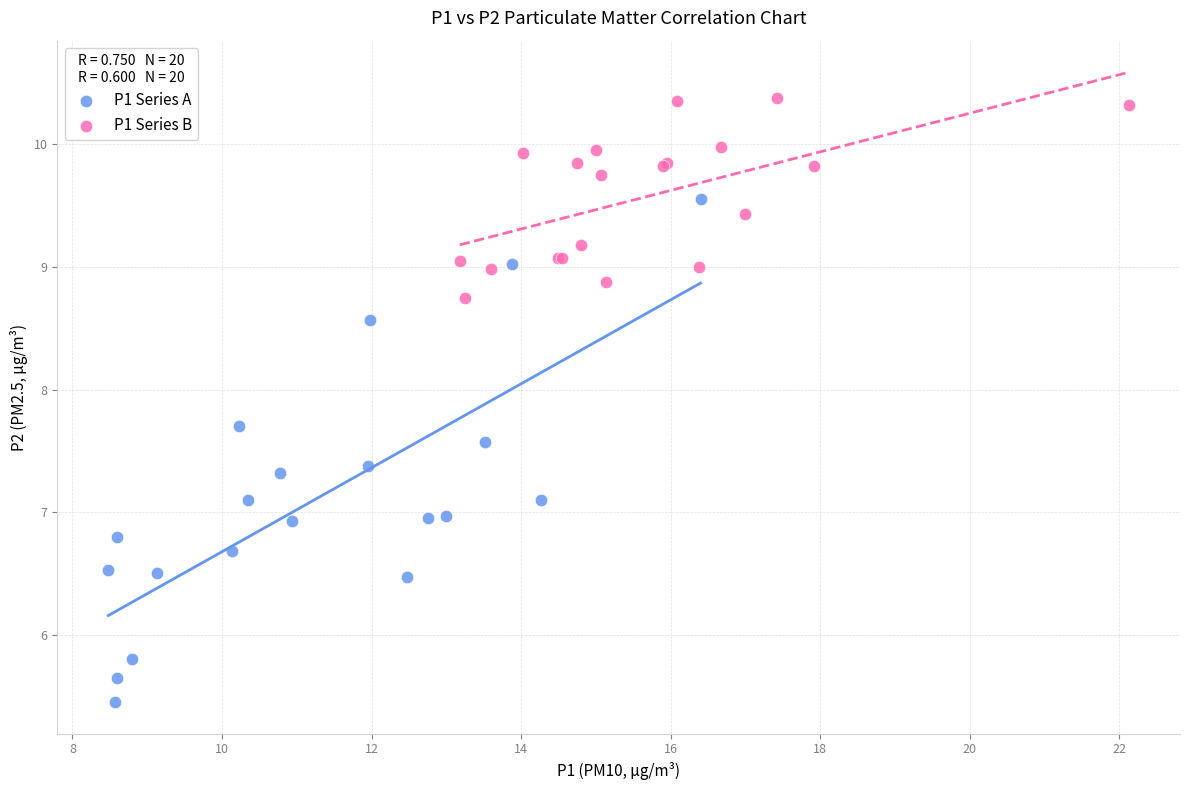

Which series contains the highest Y value?

P1 Series B